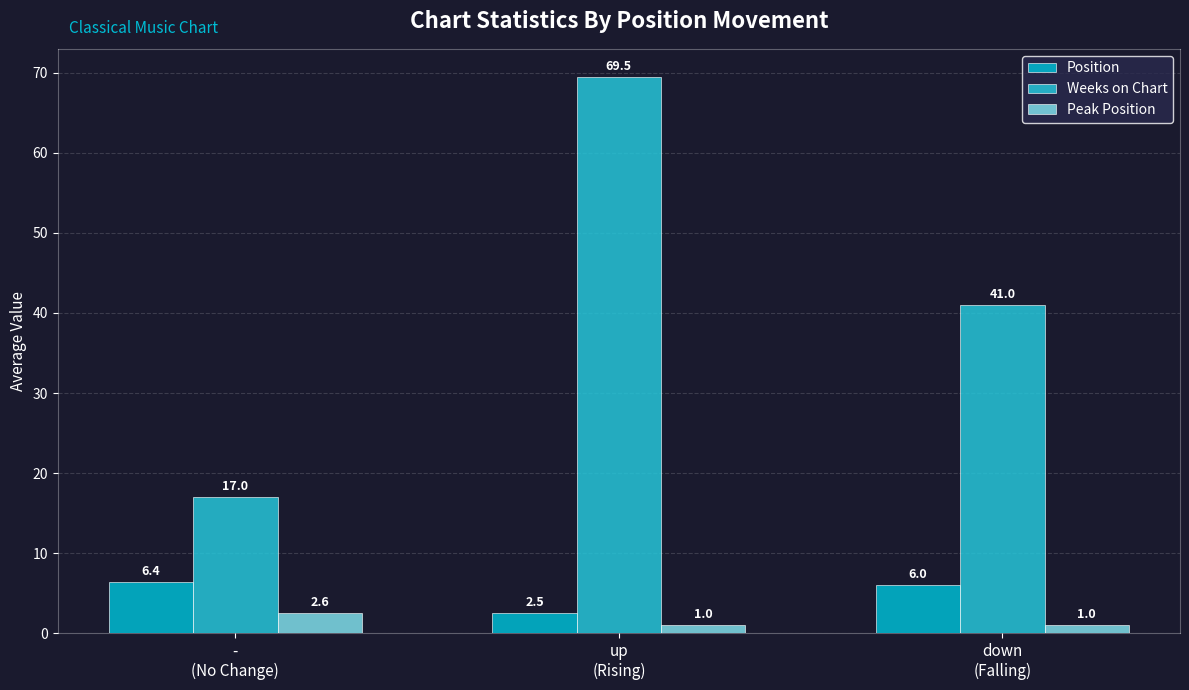

True or false: Peak Position has a value of 2.6 at -
(No Change).

True